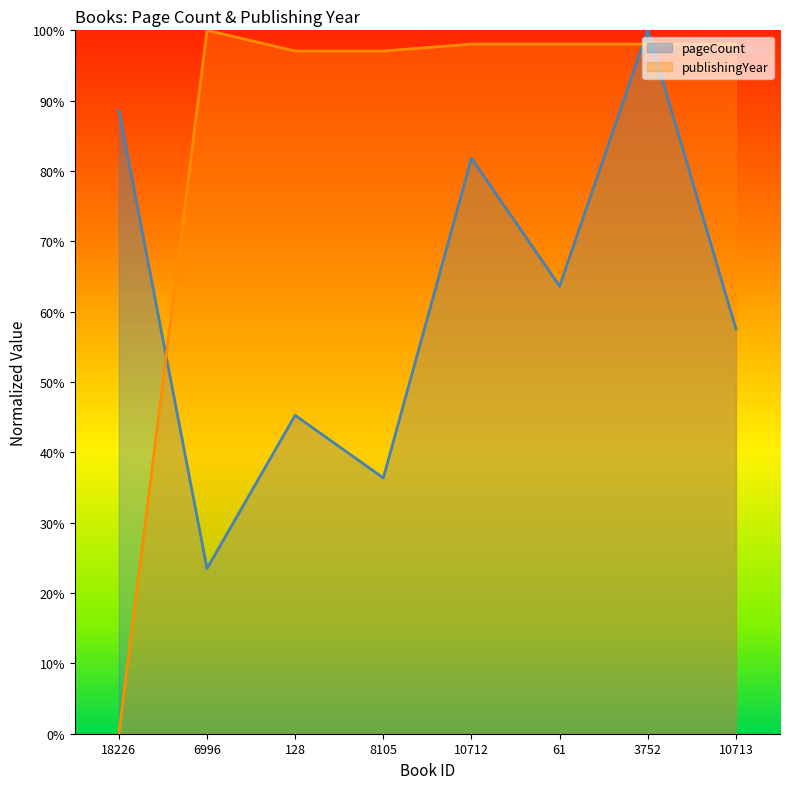

Reading right to left, list all the values displayed in this chart.

pageCount: 1209.1	2100.0	1336.4	1718.2	763.6	950.6	493.2	1861.4
publishingYear: 2058.8	2058.8	2058.8	2058.8	2038.2	2038.2	2100.0	0.0